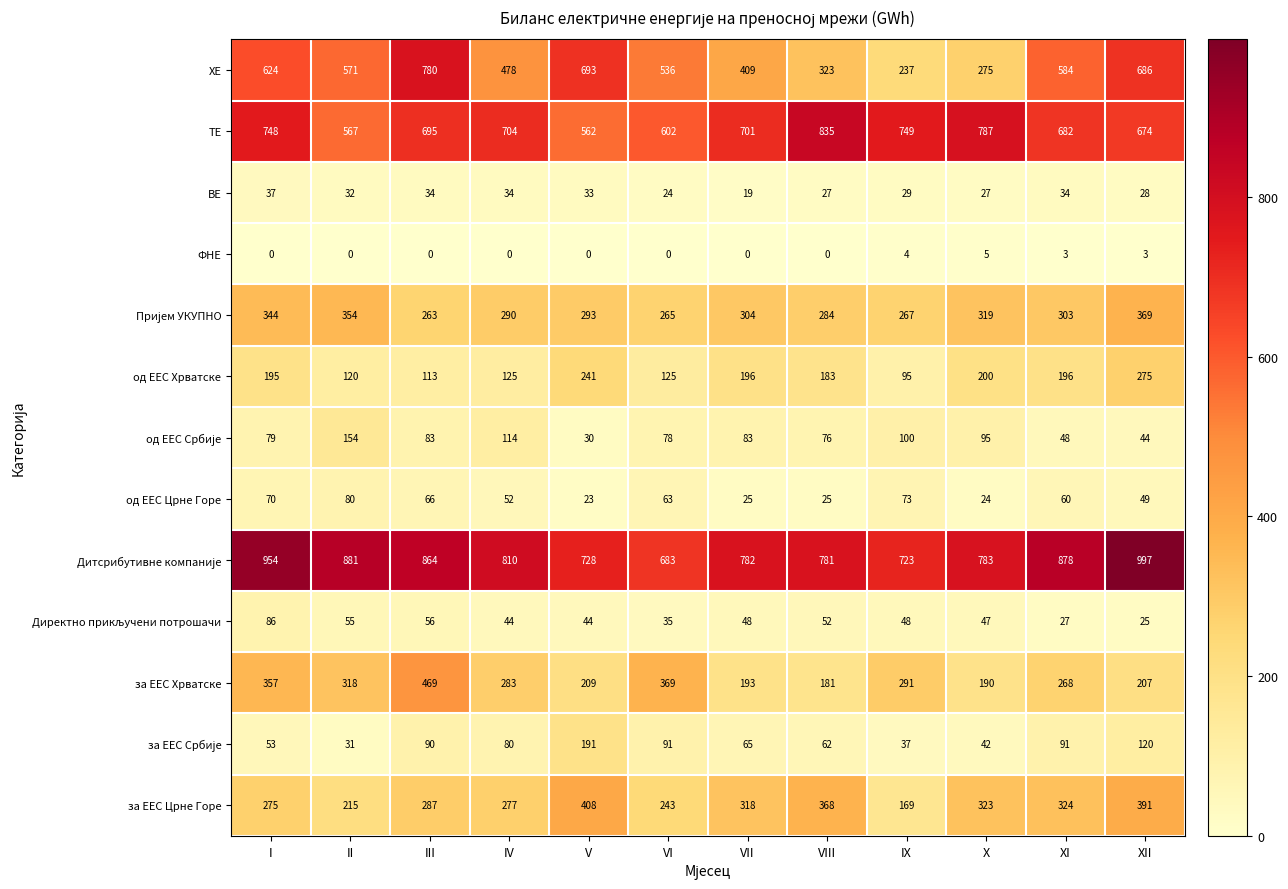

Rank the categories by за ЕЕС Хрватске value from lowest to highest.

VIII, X, VII, XII, V, XI, IV, IX, II, I, VI, III